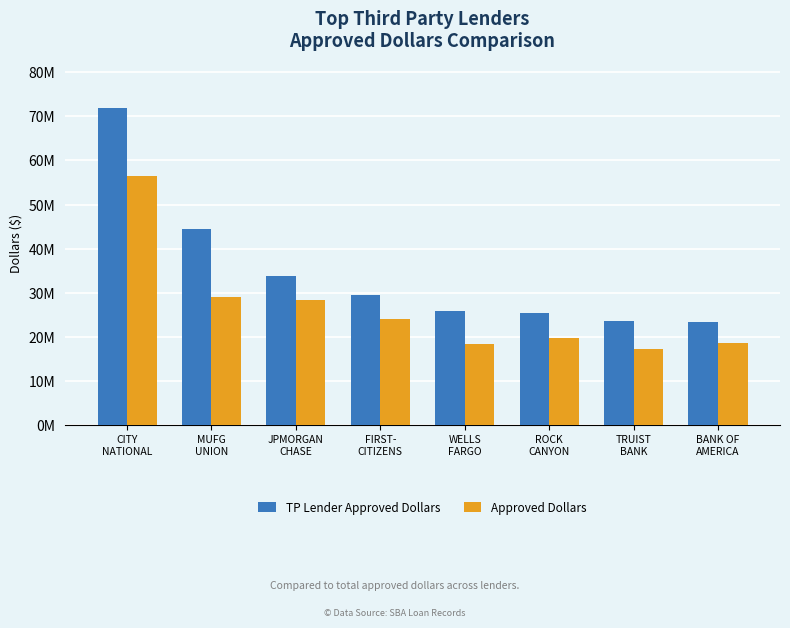

What are all the series names shown in the legend?

TP Lender Approved Dollars, Approved Dollars